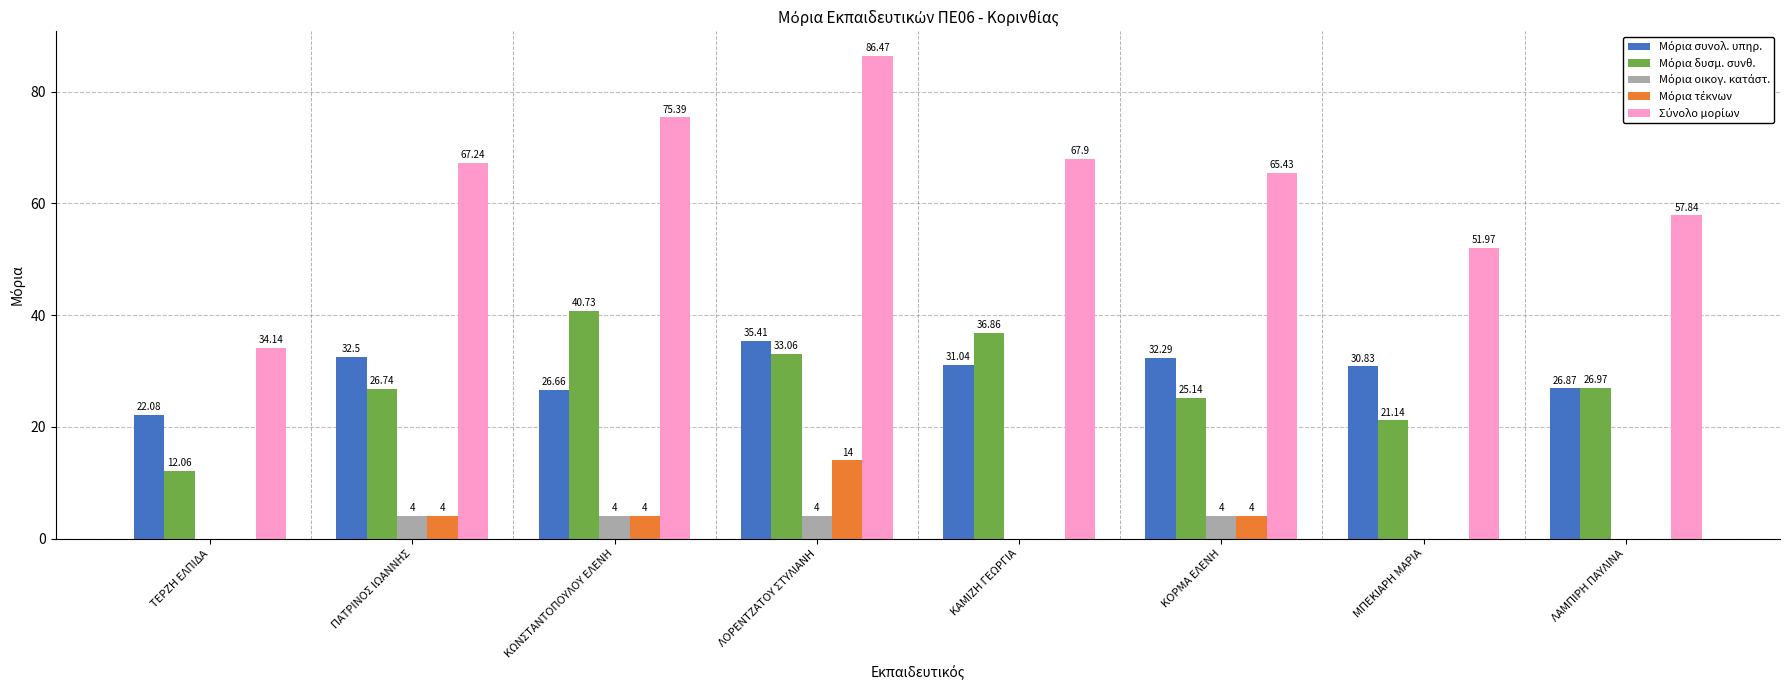

How many distinct data groups are displayed?

5